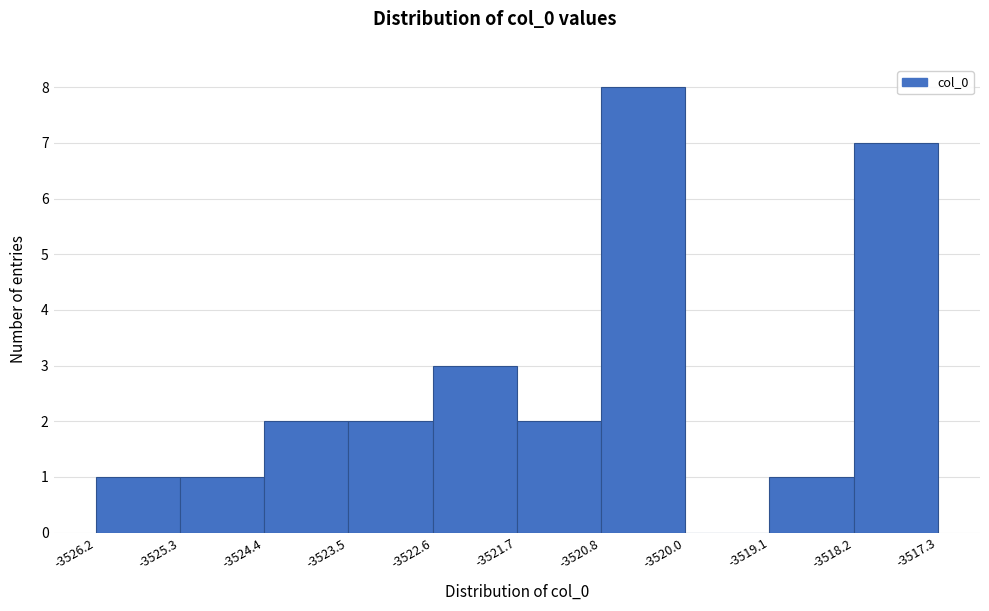

Reading left to right, transcribe this chart: for each bar, give the range it covers on the x-axis and its height. The values are not printed on the chart, so give them approximately, as read against the axis.

-3526.2 to -3525.3: 1
-3525.3 to -3524.4: 1
-3524.4 to -3523.5: 2
-3523.5 to -3522.6: 2
-3522.6 to -3521.7: 3
-3521.7 to -3520.8: 2
-3520.8 to -3520.0: 8
-3520.0 to -3519.1: 0
-3519.1 to -3518.2: 1
-3518.2 to -3517.3: 7